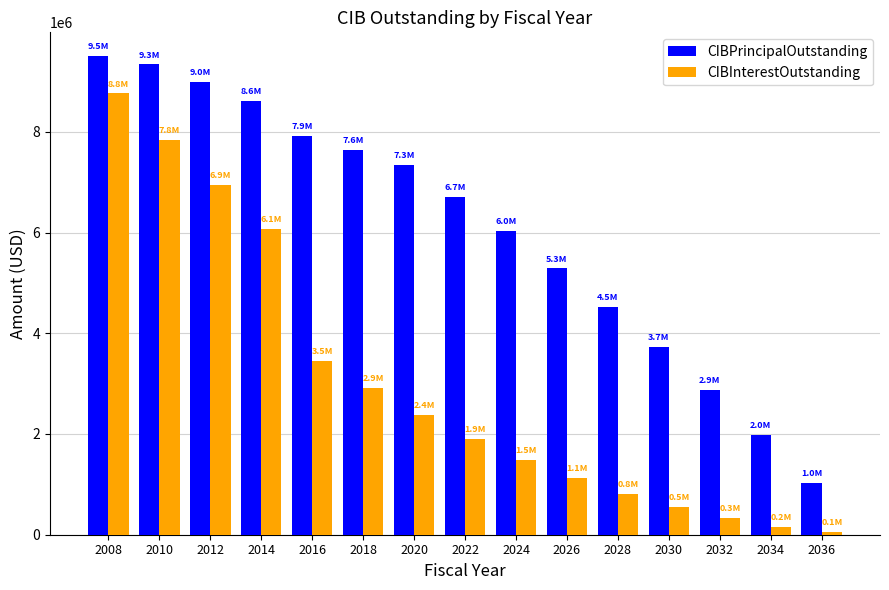

What is the value of the CIBInterestOutstanding bar at the 14th from the left?

161562.5